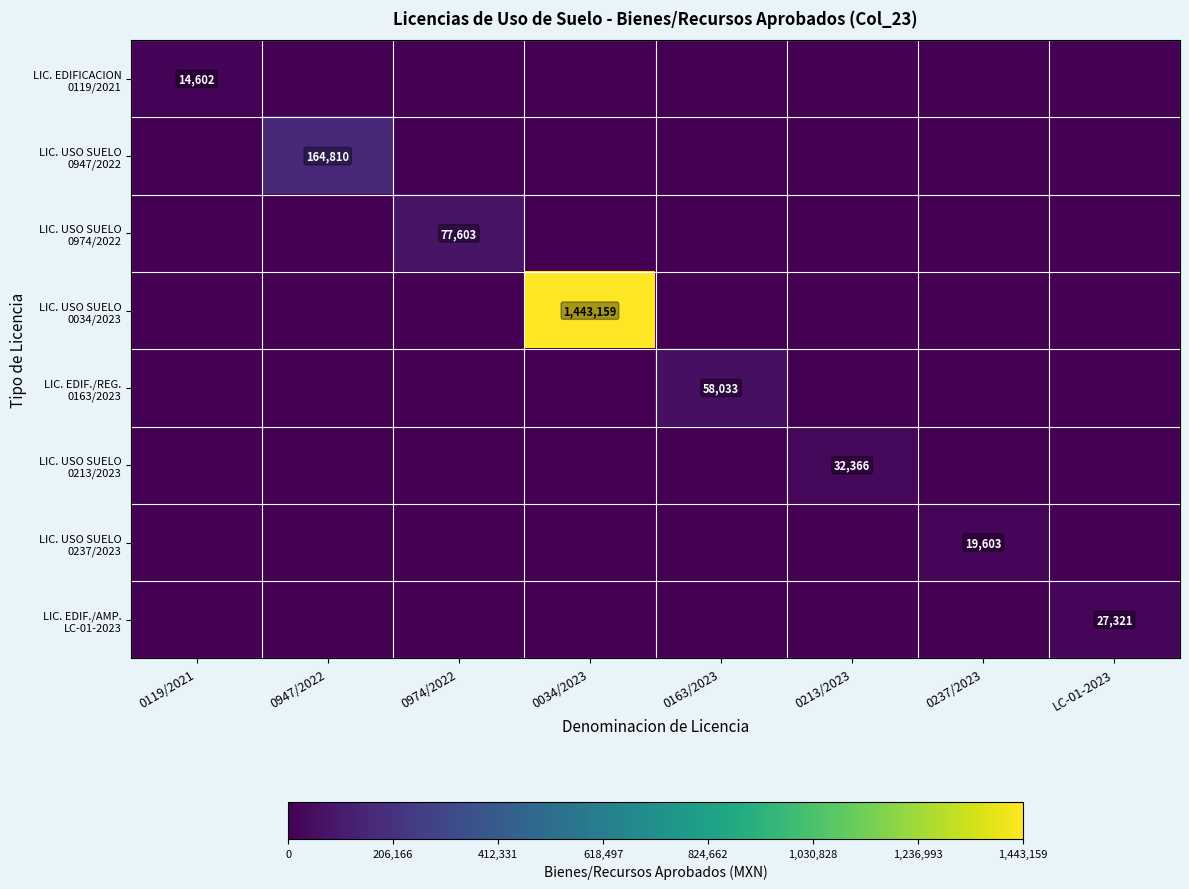

True or false: LIC. EDIF./AMP. LC-01-2023 has a value of -16062.2 at 0163/2023.

False